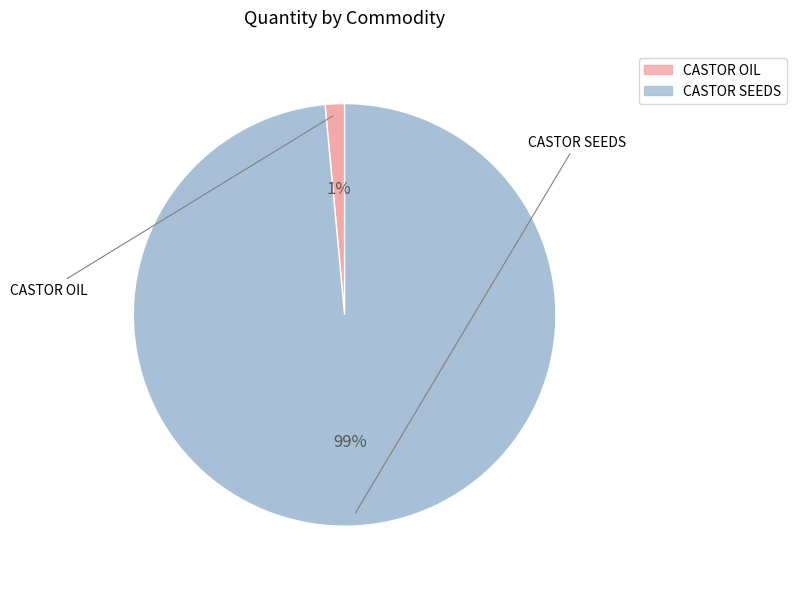

Is CASTOR OIL the majority of the pie?

No